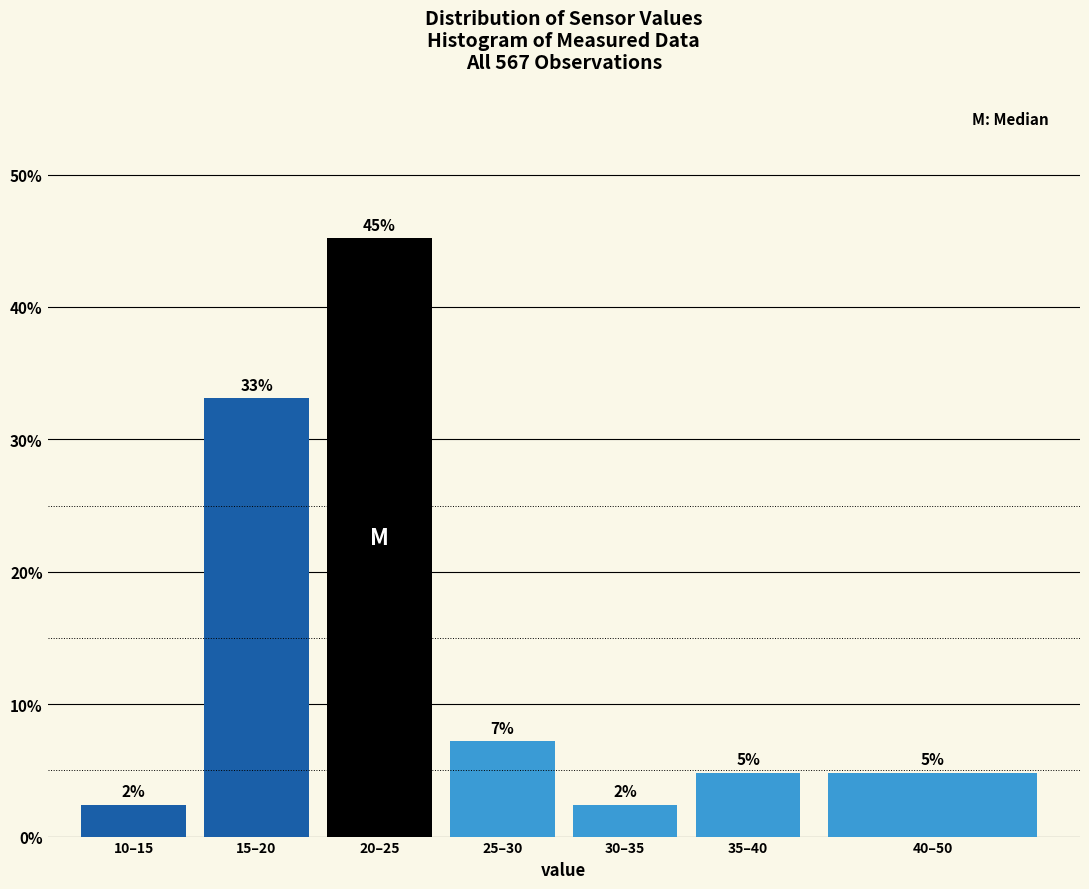

Are the bars horizontal?

No